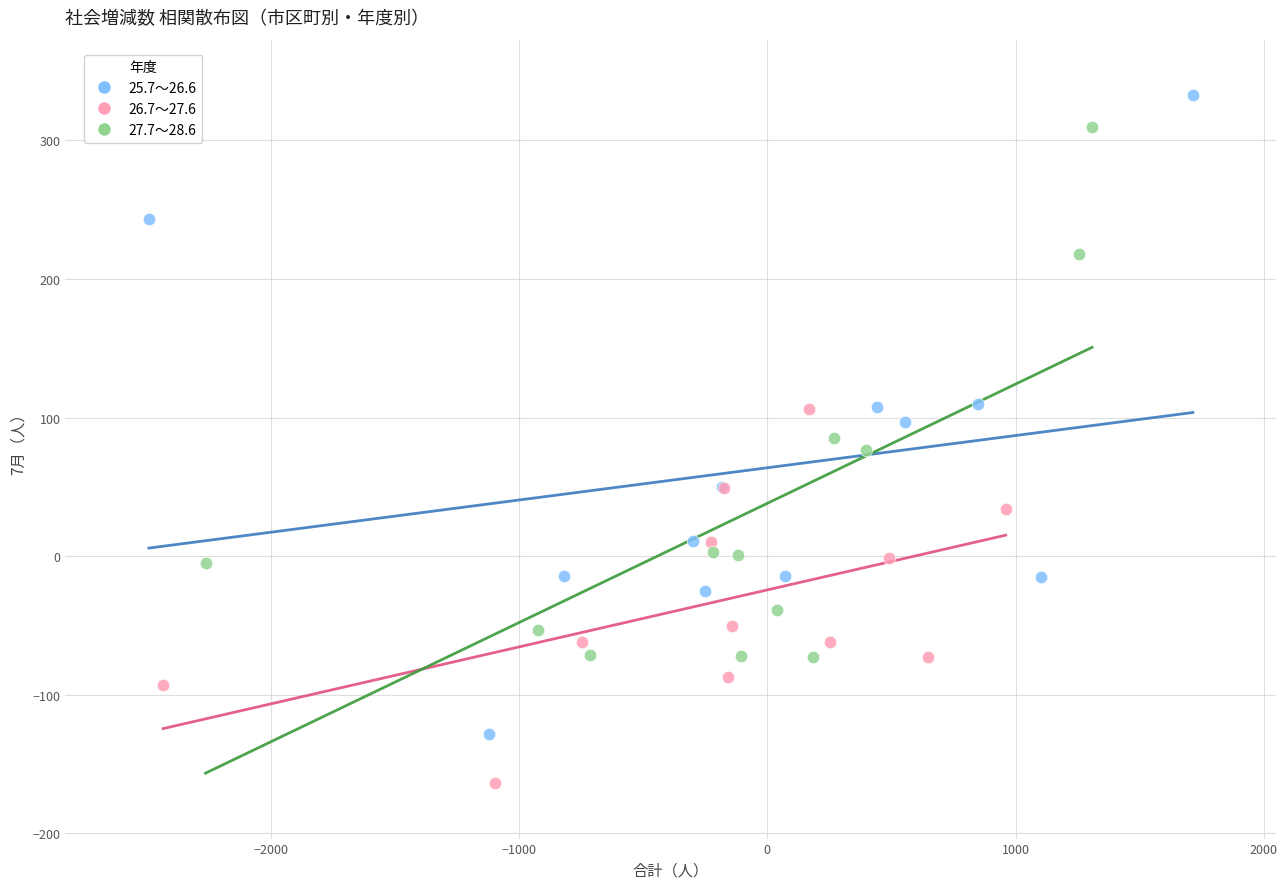

Which series has the largest Y range (max minus min)?

25.7～26.6